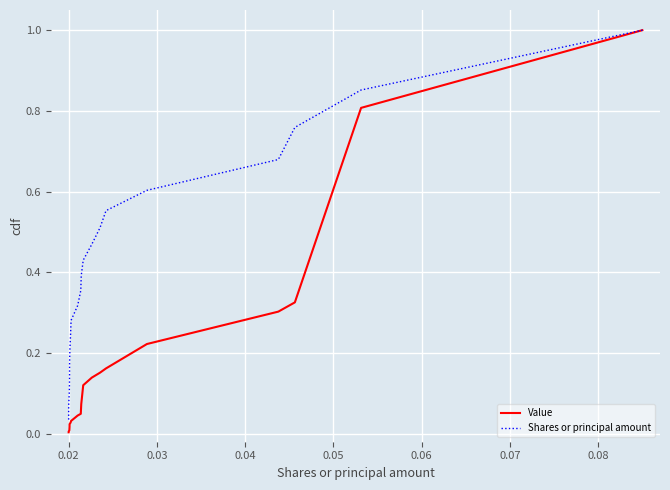

What is the maximum value for Value?

1.0